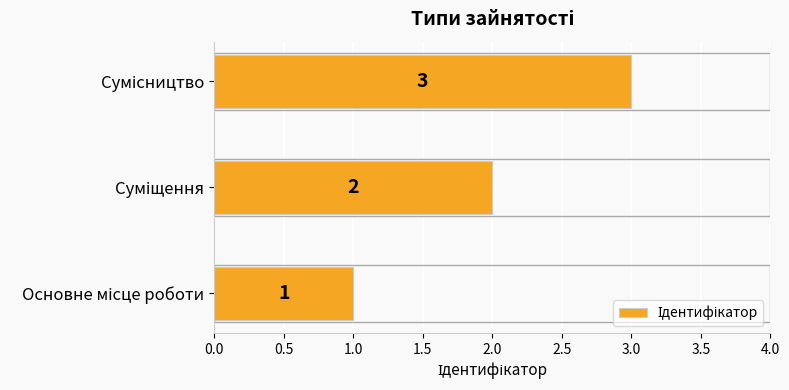

What is the greatest value displayed?

3